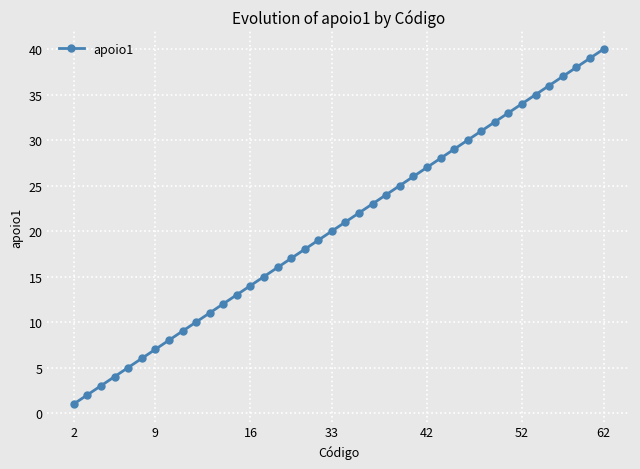

What is the maximum value shown in the chart?

40